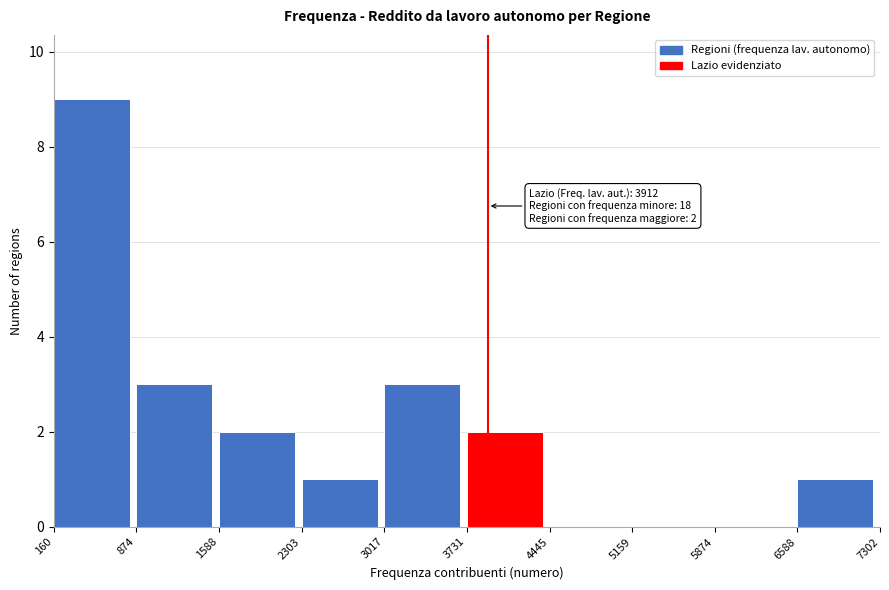

Which range on the x-axis has the tallest bar?

160 to 874